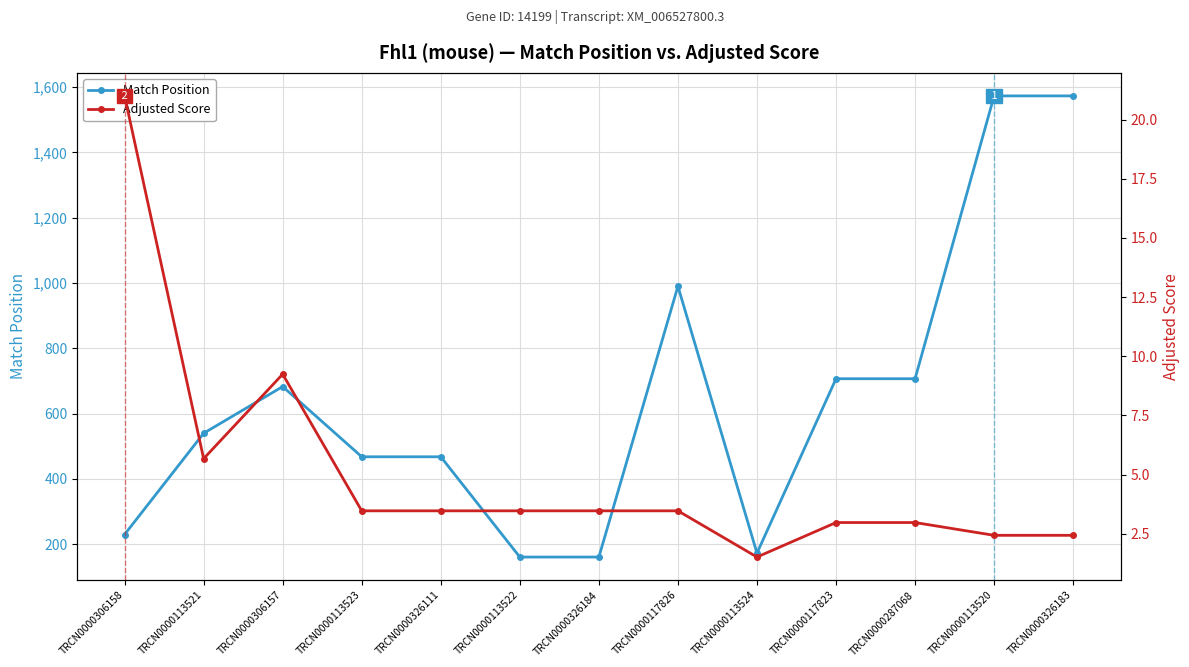

True or false: Match Position has more than 1 interior local peaks.

True